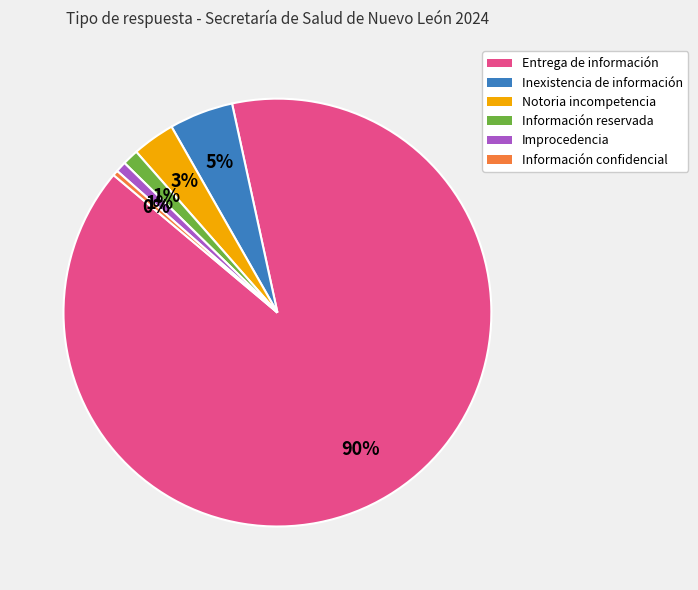

Which category has the biggest portion of the pie?

Entrega de información